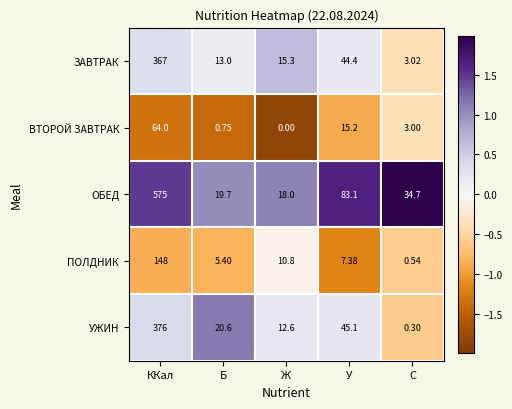

Where does the ВТОРОЙ ЗАВТРАК series first go above 3?

ККал